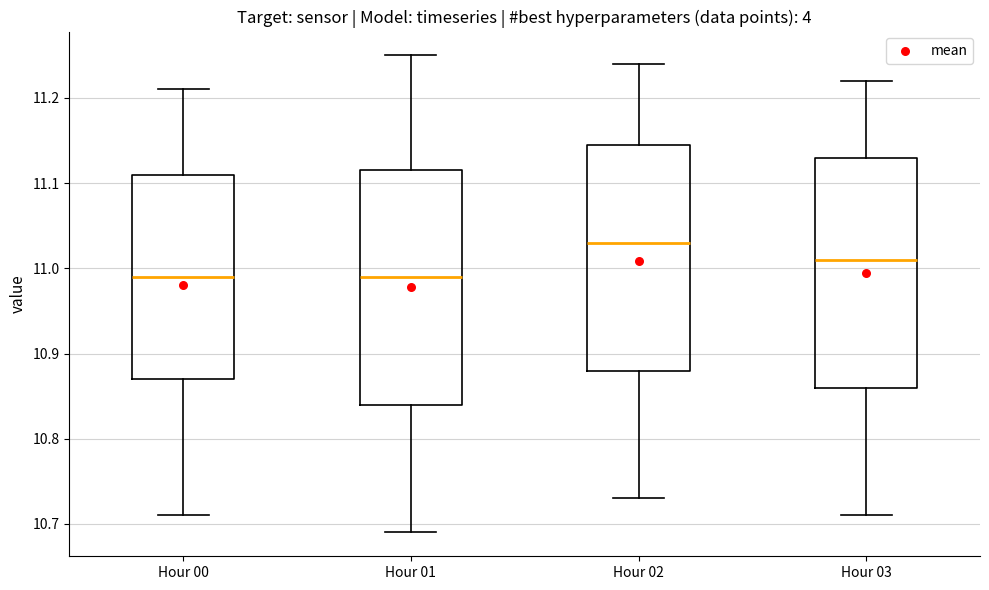

Where does the upper whisker of the box for Hour 01 end on the y-axis? The values are not printed on the chart, so give them approximately, as read against the axis.

11.25